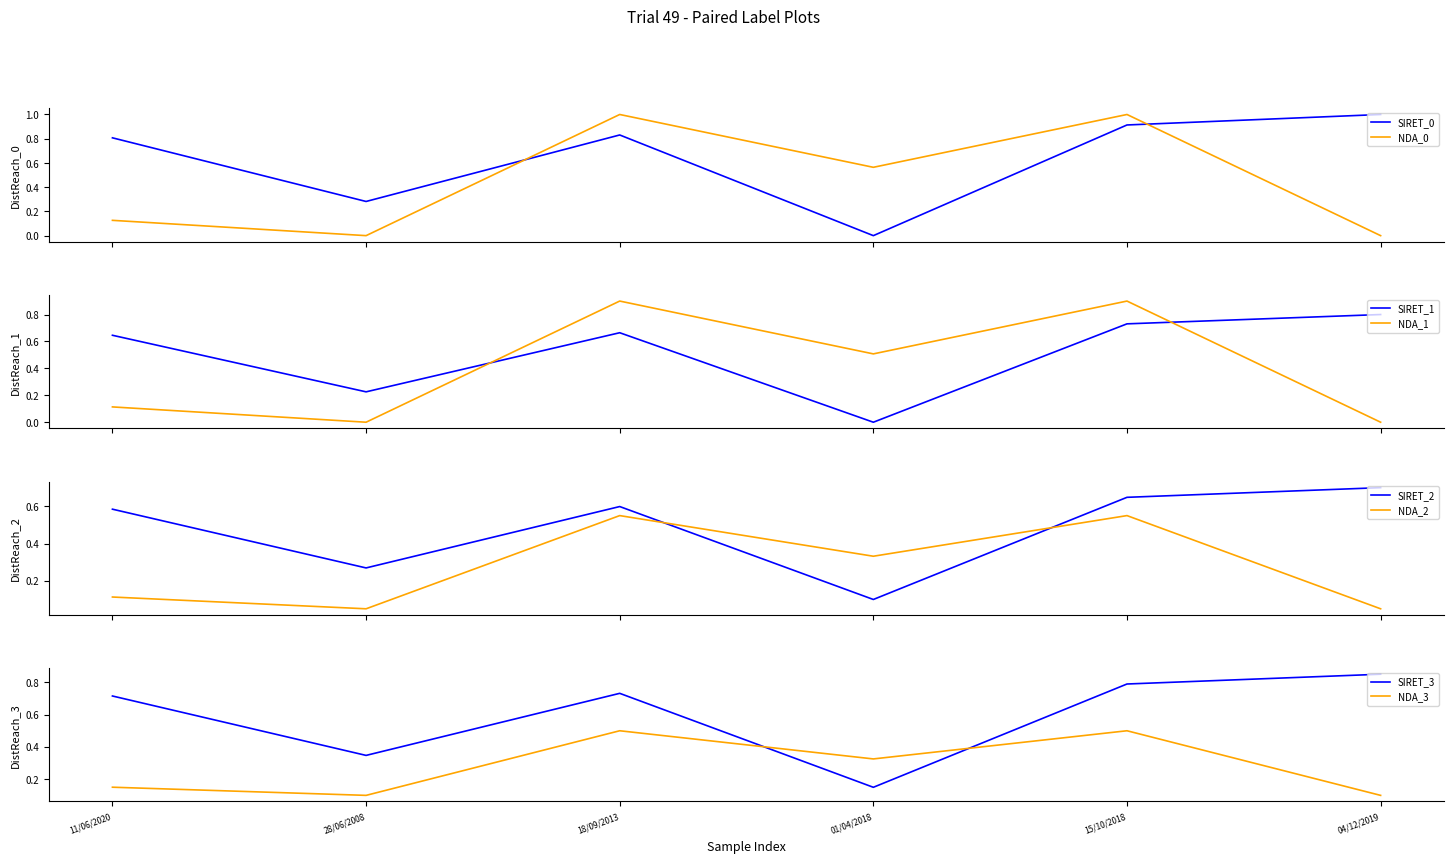

Which category has the lowest value across all series?

01/04/2018